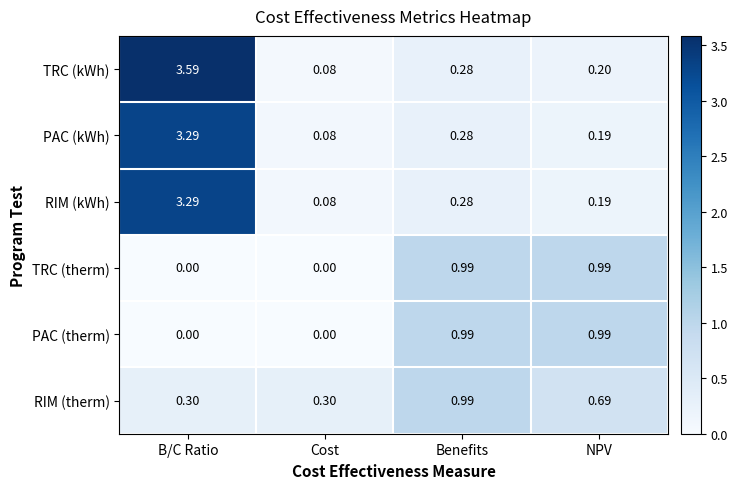

Which series has the largest total across all categories?

TRC (kWh)